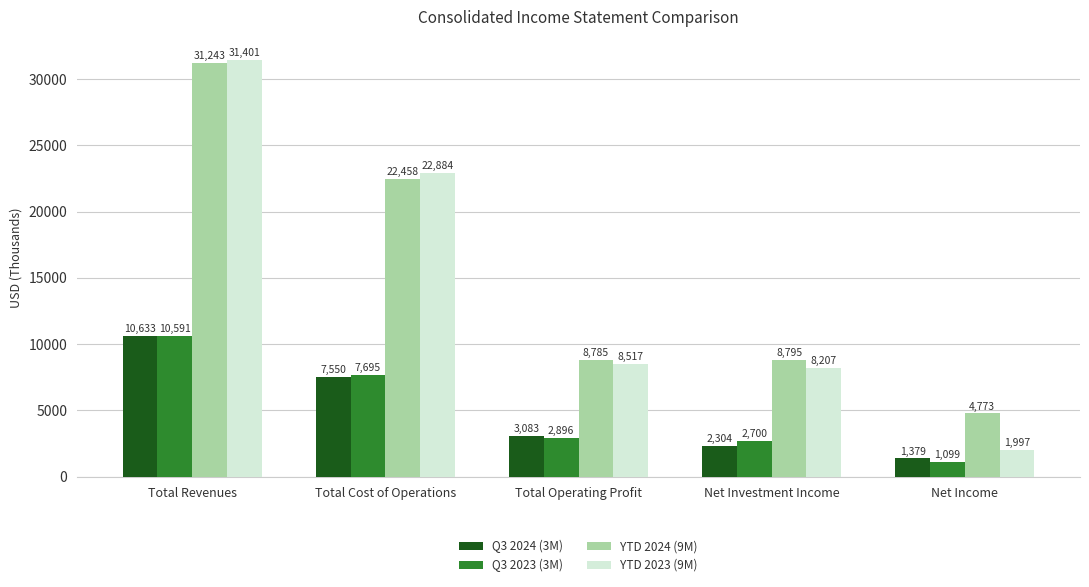

How many bars are there in total?

20